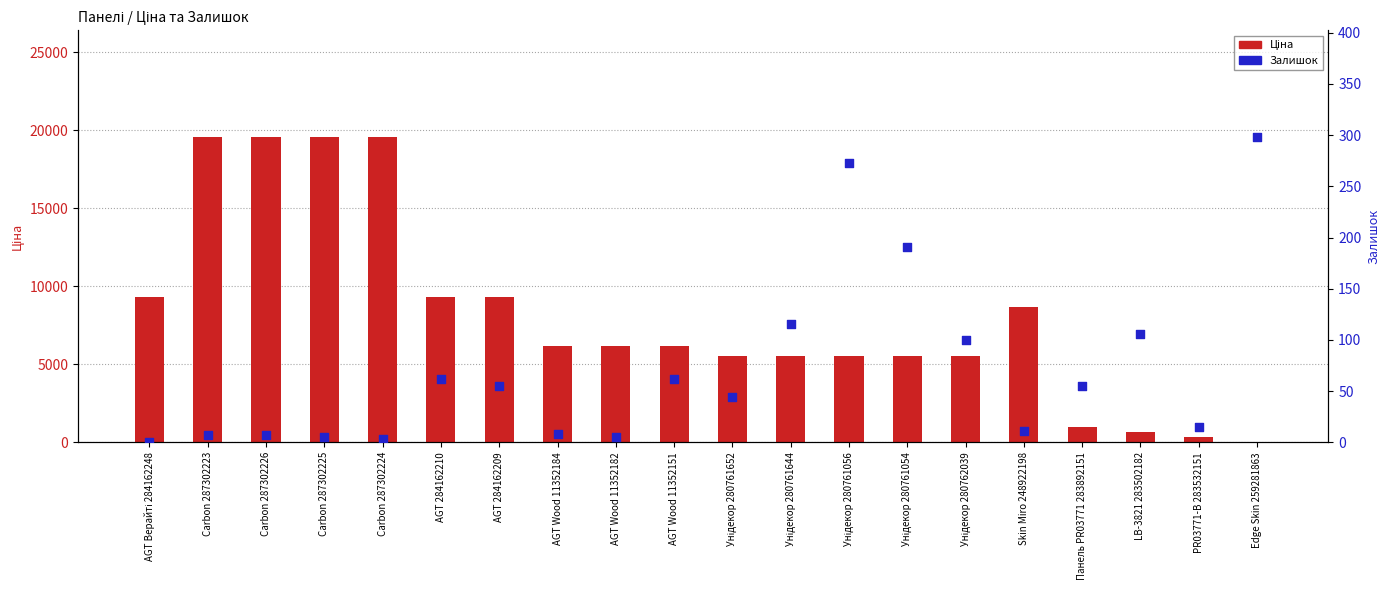

Which series reaches the maximum Y coordinate?

Ціна